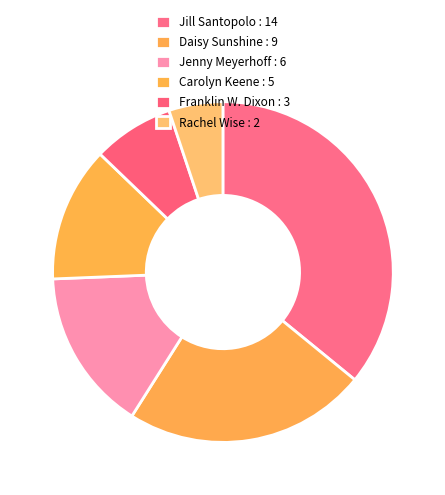

Count the number of slices in the pie.

6